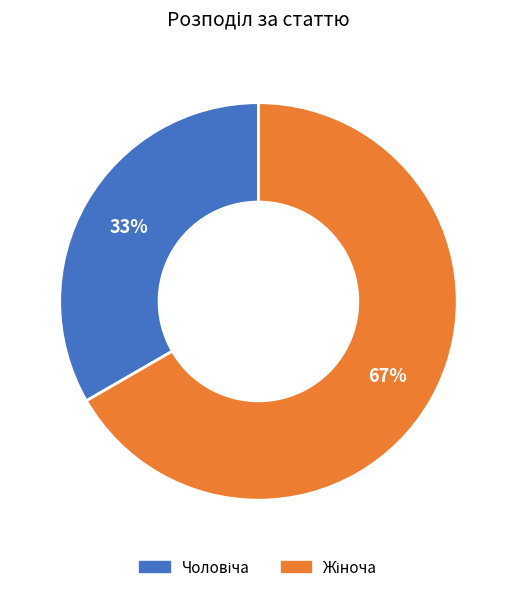

Count the number of slices in the pie.

2